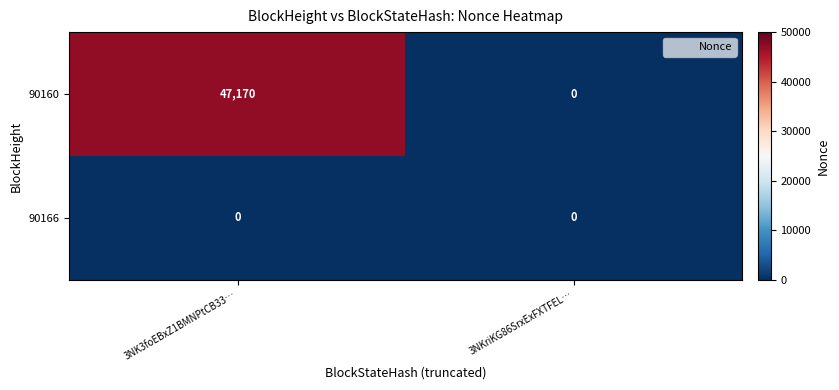

What is the greatest value displayed?

47170